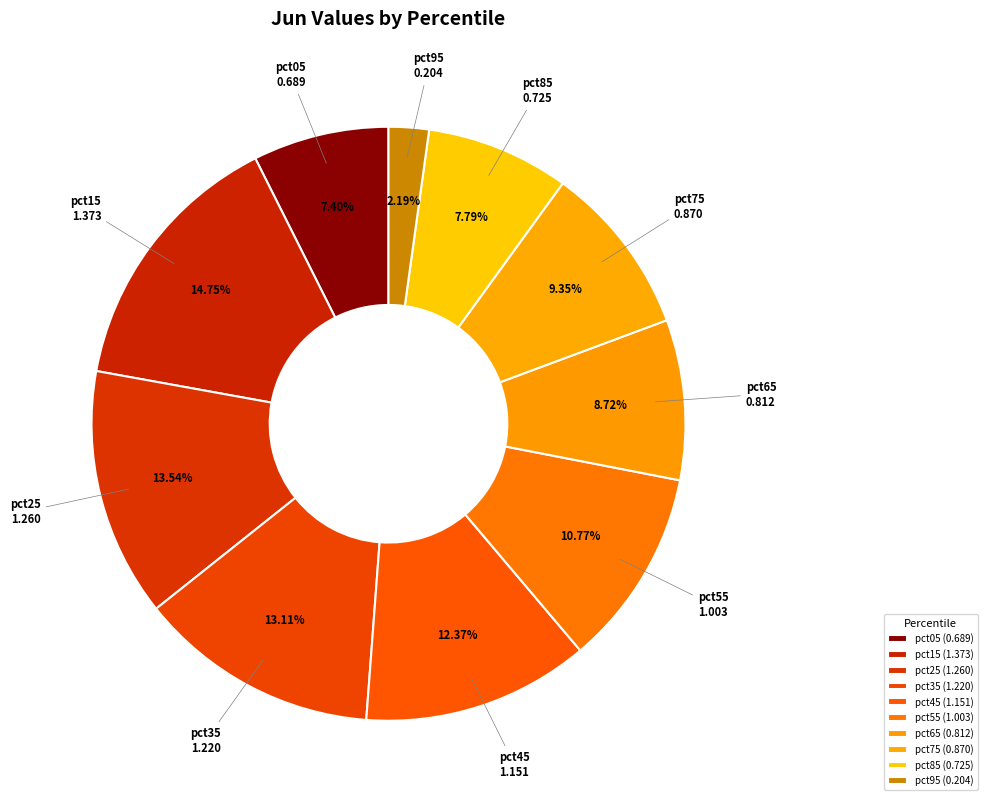

Is the sum of pct85 and pct95 greater than half?

No